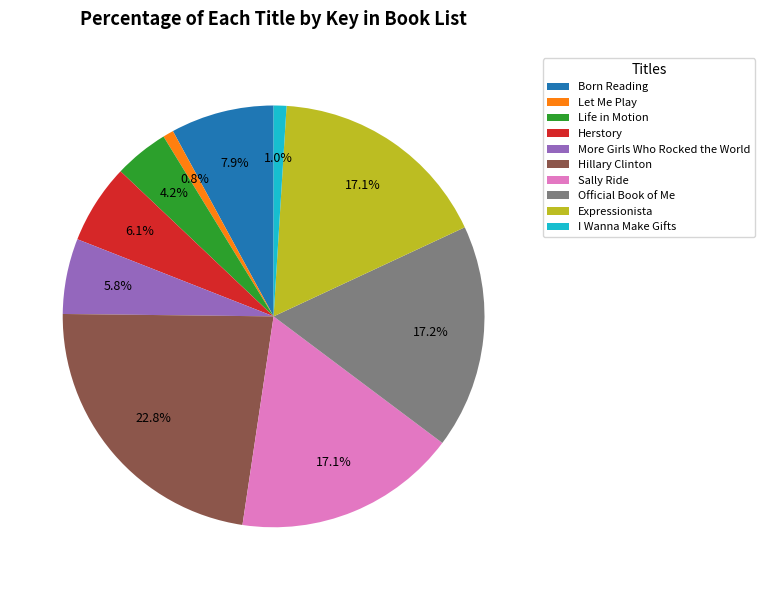

What percentage is NOT represented by Let Me Play?

99.2%